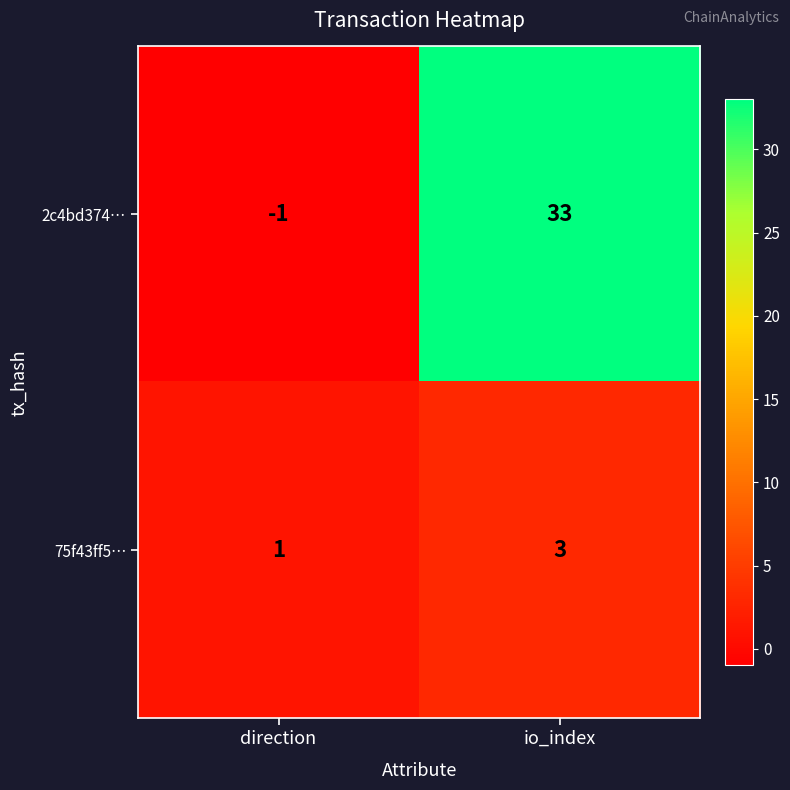

What is the sum of the 75f43ff5… values at direction and io_index?

4